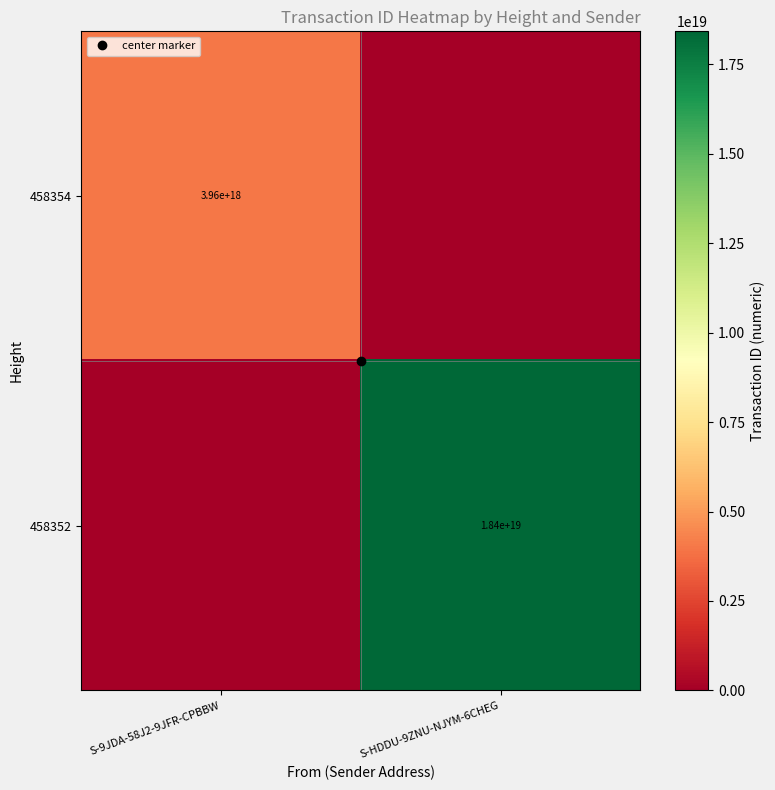

True or false: 458352 has a value of 12117121449863417856 at S-HDDU-9ZNU-NJYM-6CHEG.

False